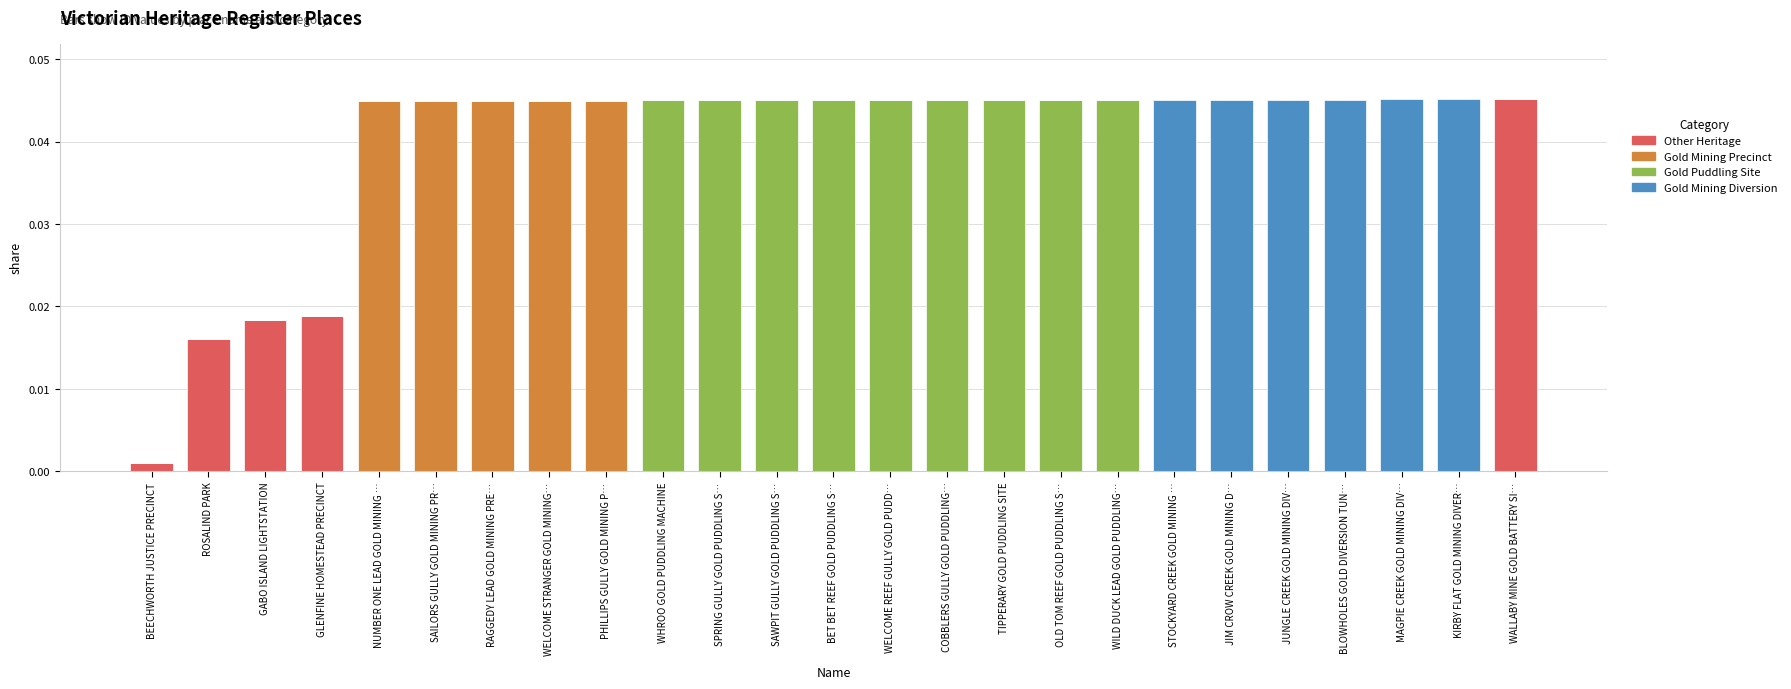

True or false: Other Heritage has a value of 0.0 at GLENFINE HOMESTEAD PRECINCT.

True